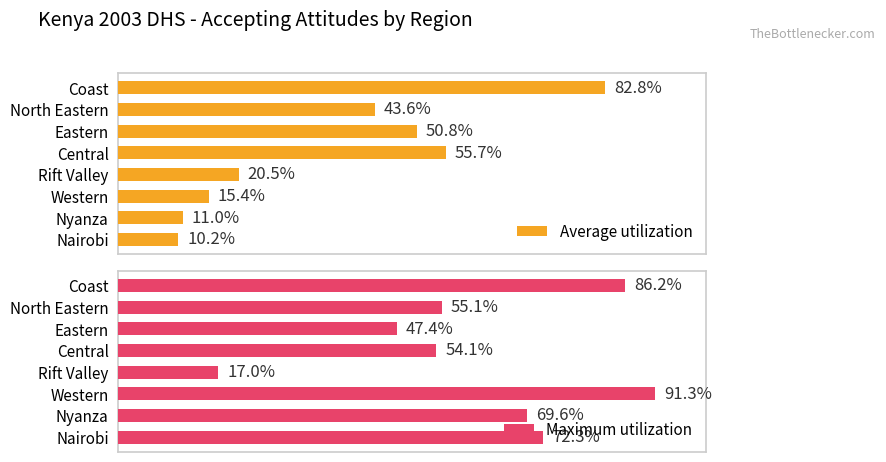

What is the difference between the maximum and second lowest values in the Average utilization series?

71.8